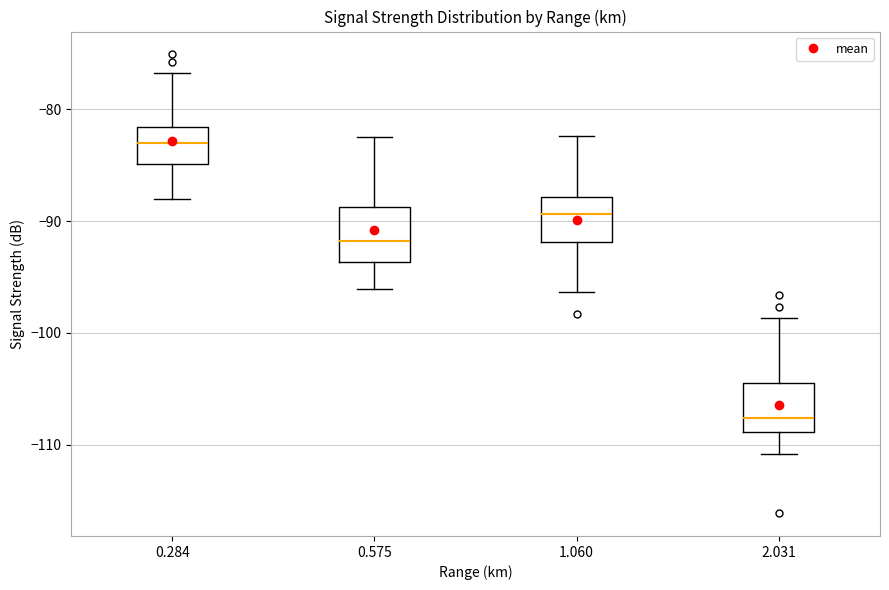

Reading left to right, read every box against the y-axis: the position of its median line, the range the box covers, and the ends of its whiskers. The values are not printed on the chart, so give them approximately, as read against the axis.

0.284: median -83, box -85 to -82, whiskers -88 to -77
0.575: median -92, box -94 to -89, whiskers -96 to -82
1.060: median -89, box -92 to -88, whiskers -96 to -82
2.031: median -108, box -109 to -104, whiskers -111 to -99